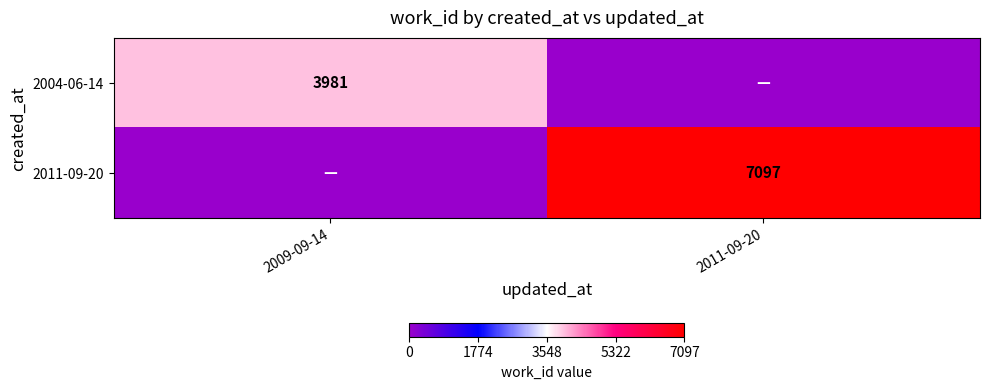

At how many categories does at least one series exceed 1919?

2